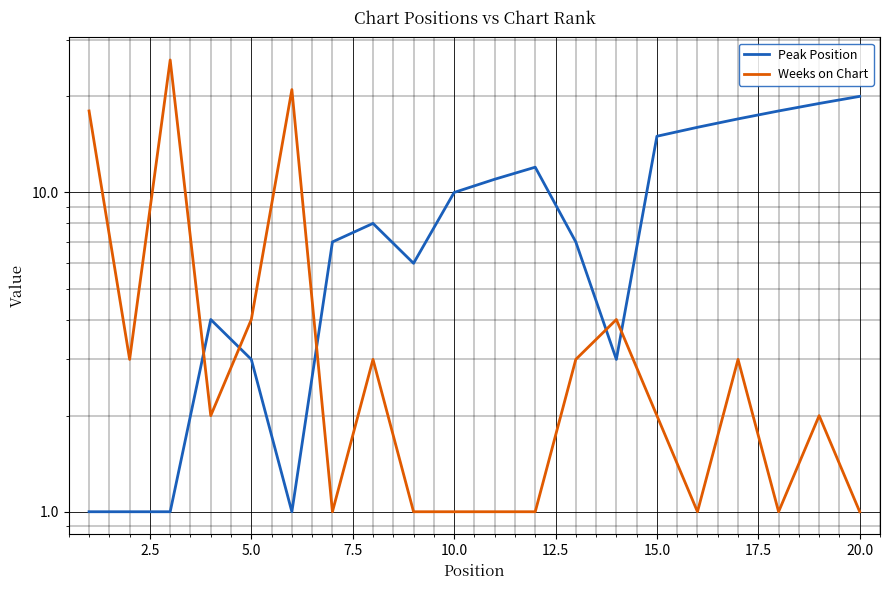

Is the value of Peak Position at 5.0 greater than the value of Weeks on Chart at 22.5?

No